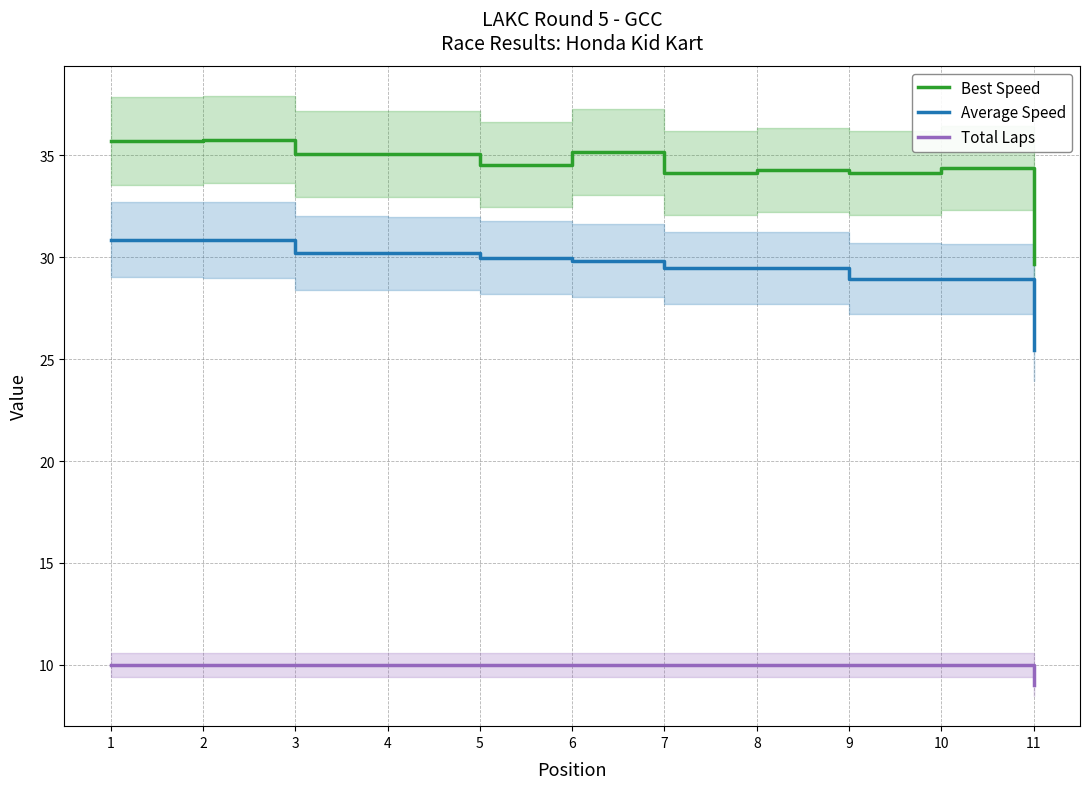

Is the value of Best Speed at 5 greater than the value of Average Speed at 10?

Yes